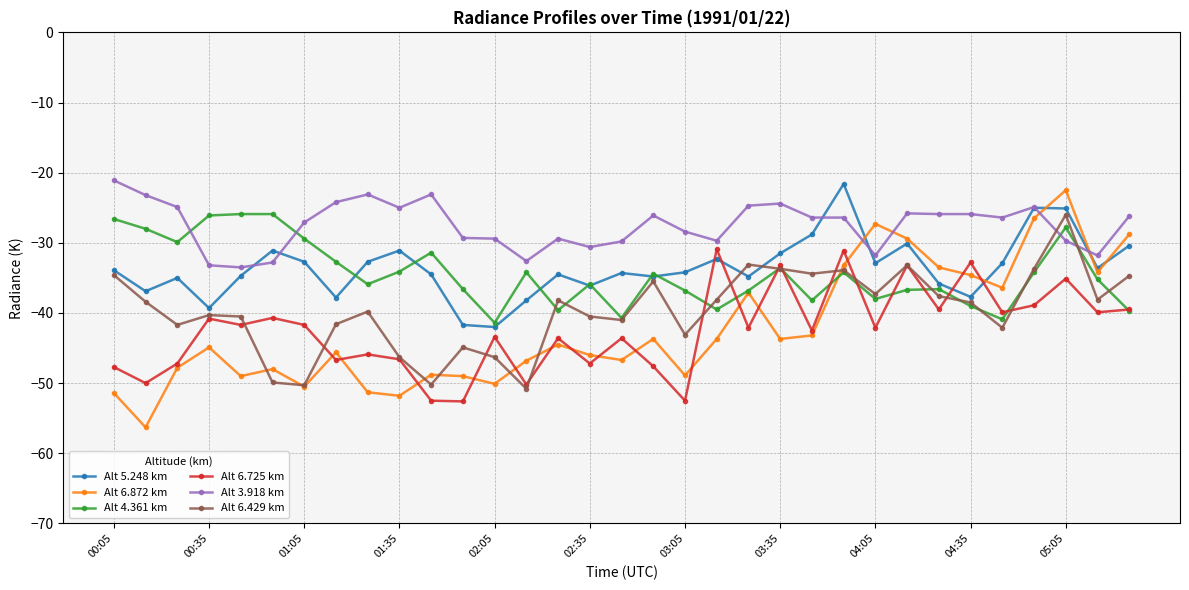

True or false: Alt 3.918 km and Alt 5.248 km intersect in this chart.

True